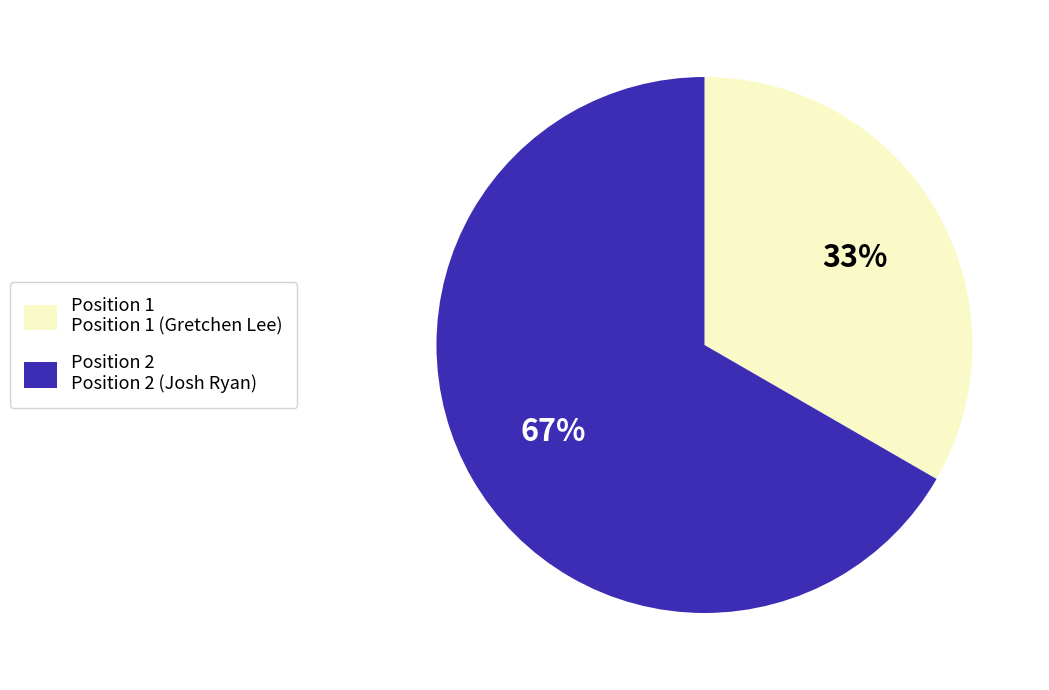

The Position 2 Position 2 (Josh Ryan) slice represents 67% of the pie. True or false?

True